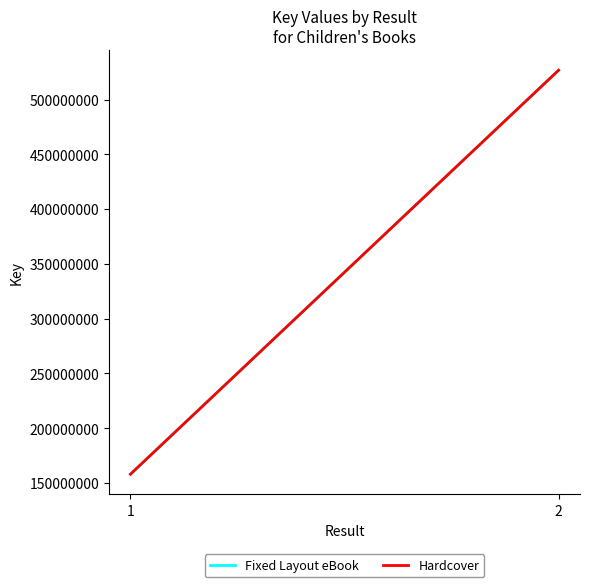

What are all the series names shown in the legend?

Fixed Layout eBook, Hardcover